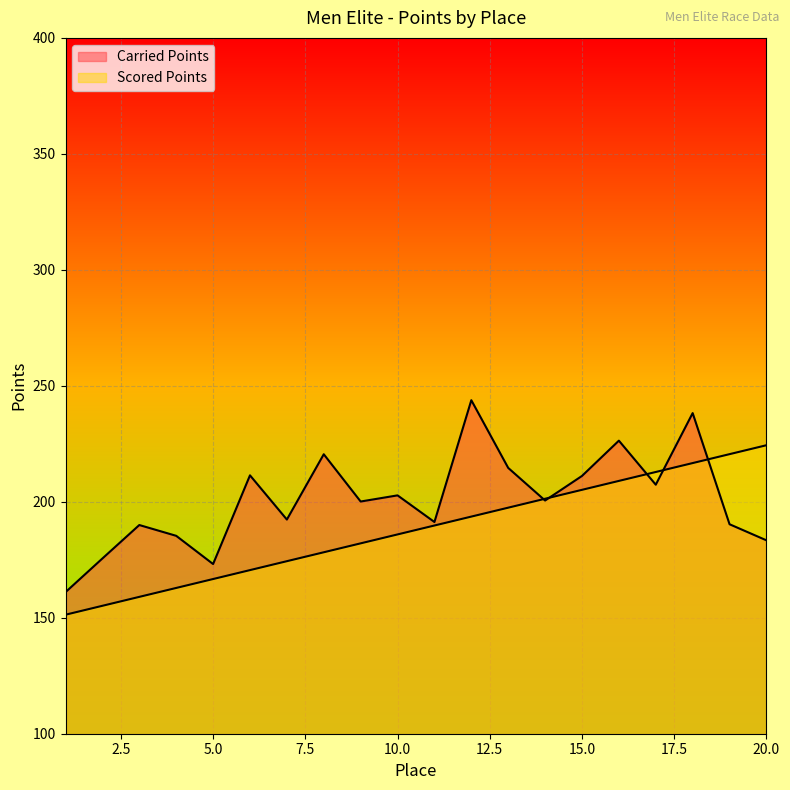

What is the value of the Carried Points point at the 18th from the left?

238.2